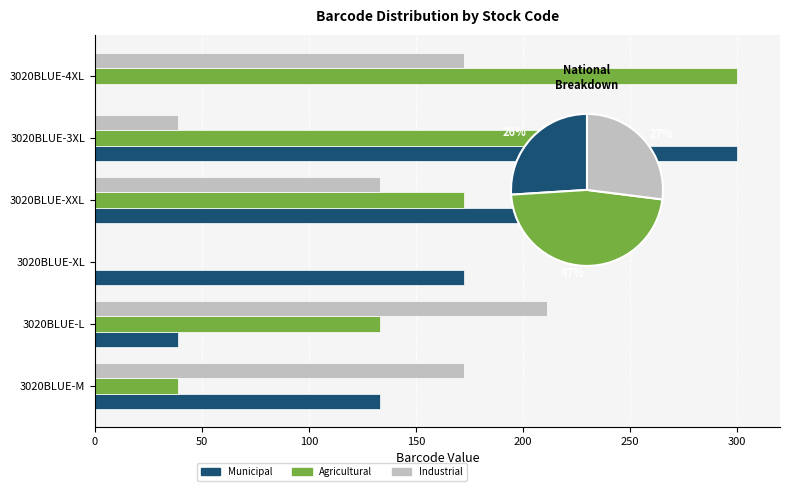

How many categories are shown in the chart?

6